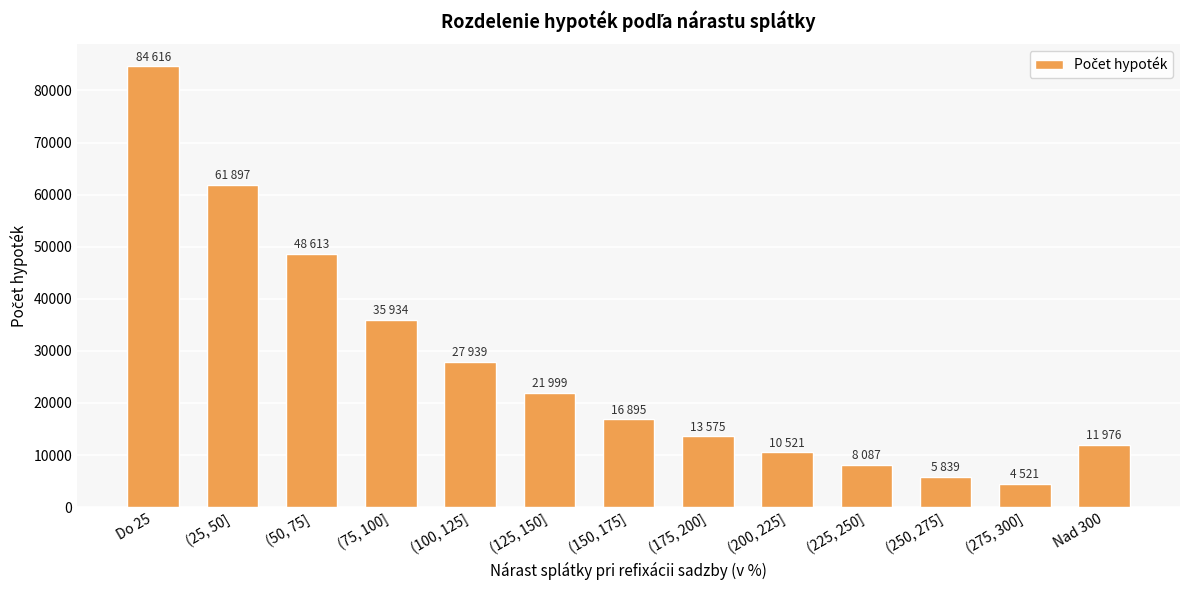

Reading left to right, extract all data points from this chart.

Do 25=84616	(25, 50]=61897	(50, 75]=48613	(75, 100]=35934	(100, 125]=27939	(125, 150]=21999	(150, 175]=16895	(175, 200]=13575	(200, 225]=10521	(225, 250]=8087	(250, 275]=5839	(275, 300]=4521	Nad 300=11976